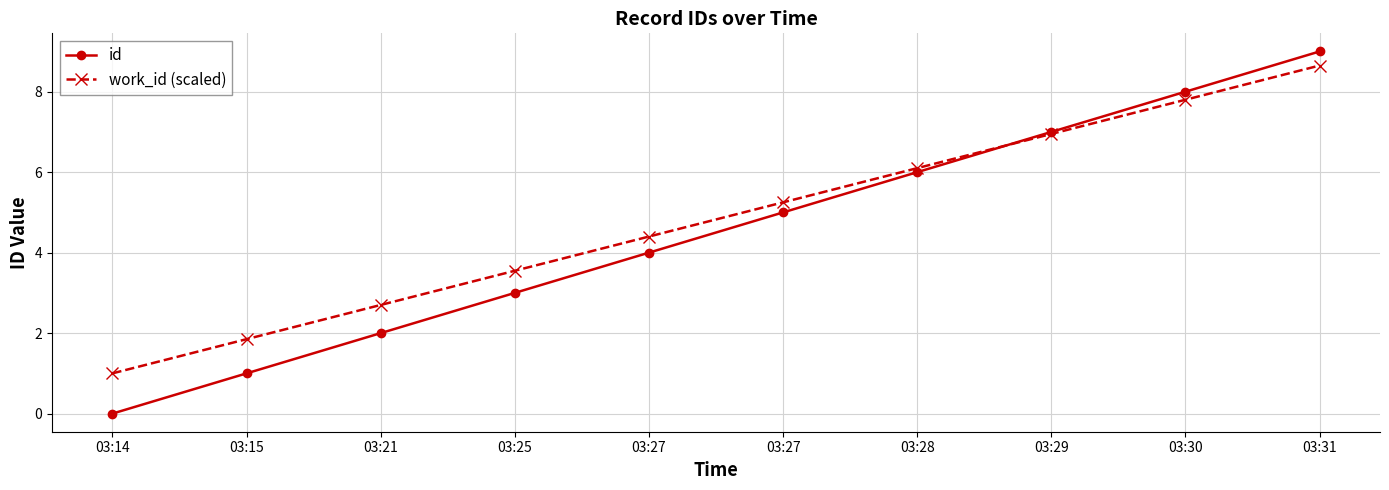

Reading left to right, what are all the values shown in this chart?

id: 0.0	1.0	2.0	3.0	4.0	5.0	6.0	7.0	8.0	9.0
work_id (scaled): 1.0	1.9	2.7	3.5	4.4	5.2	6.1	7.0	7.8	8.6